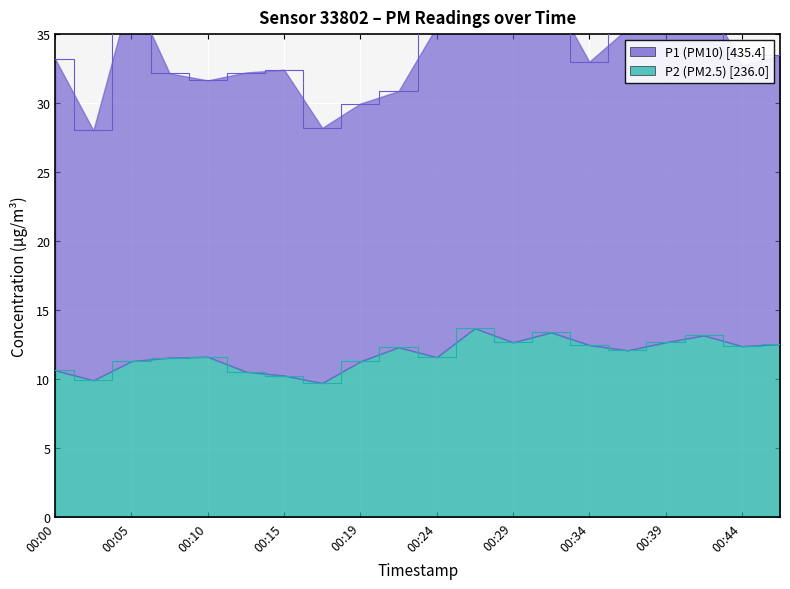

Reading right to left, list all the values displayed in this chart.

12.6	12.4	13.2	12.7	12.1	12.5	13.4	12.7	13.7	11.6	12.3	11.3	9.7	10.3	10.6	11.6	11.6	11.3	9.9	10.7